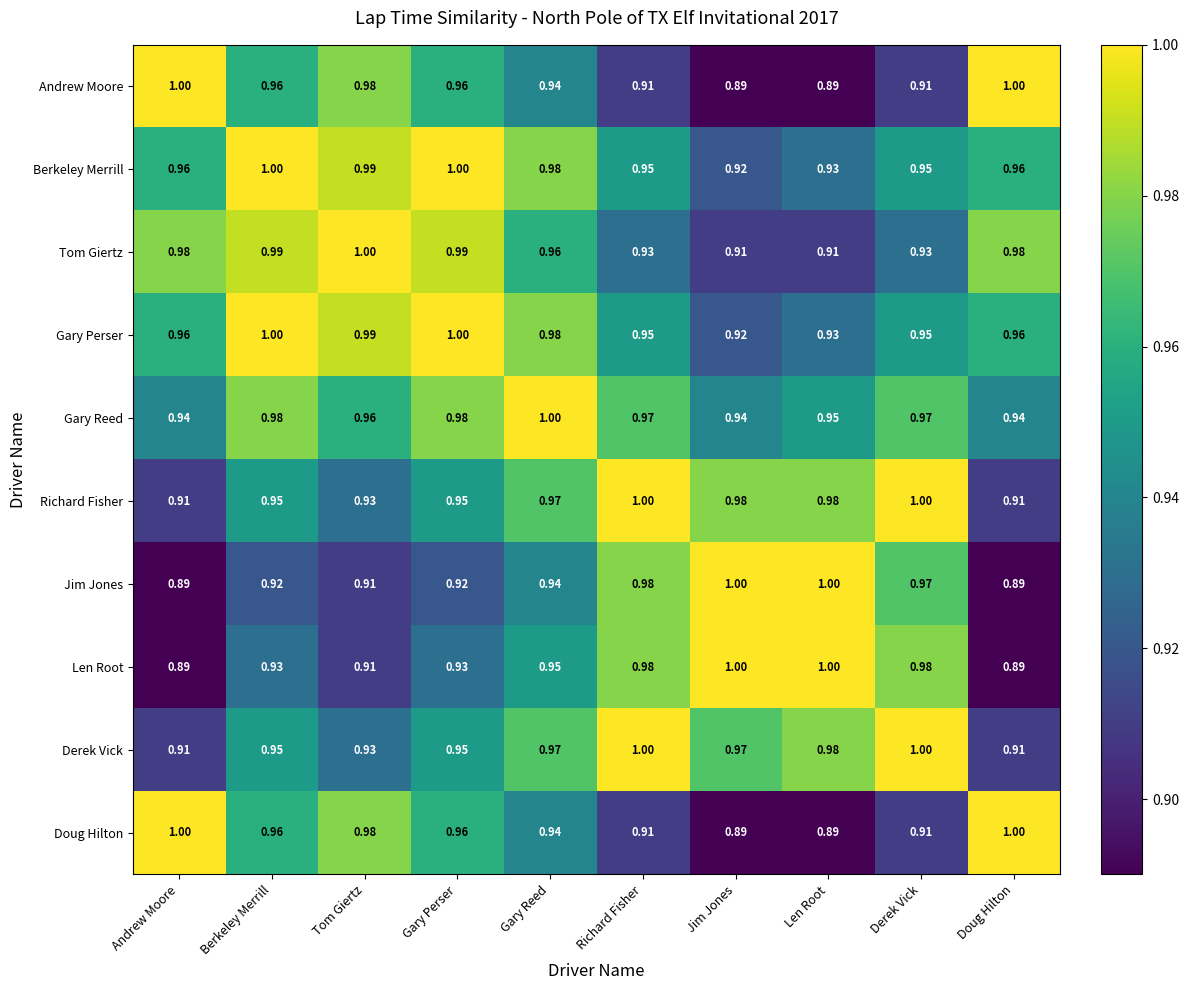

What is the difference between the highest and lowest values at Tom Giertz?

0.1